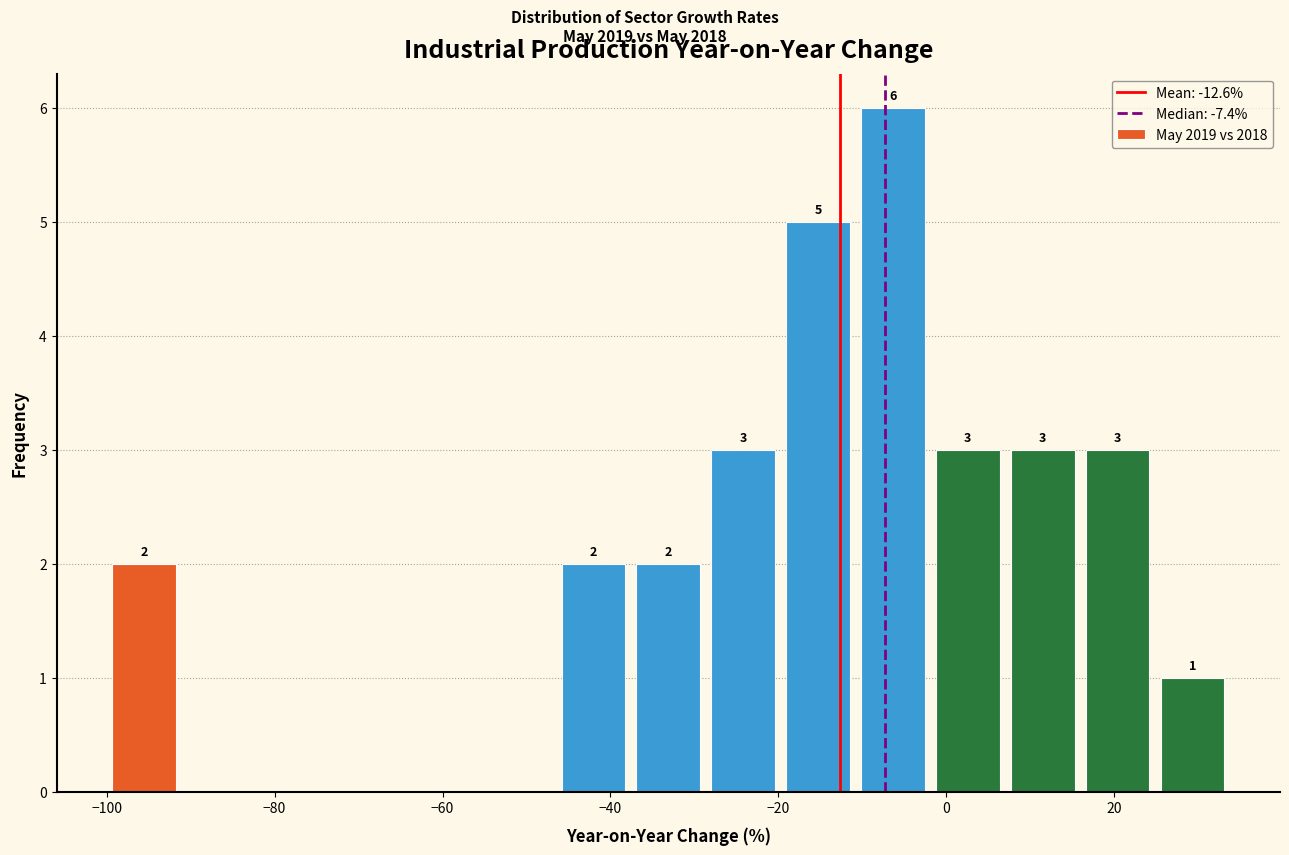

Which range on the x-axis has the tallest bar?

-10 to -2